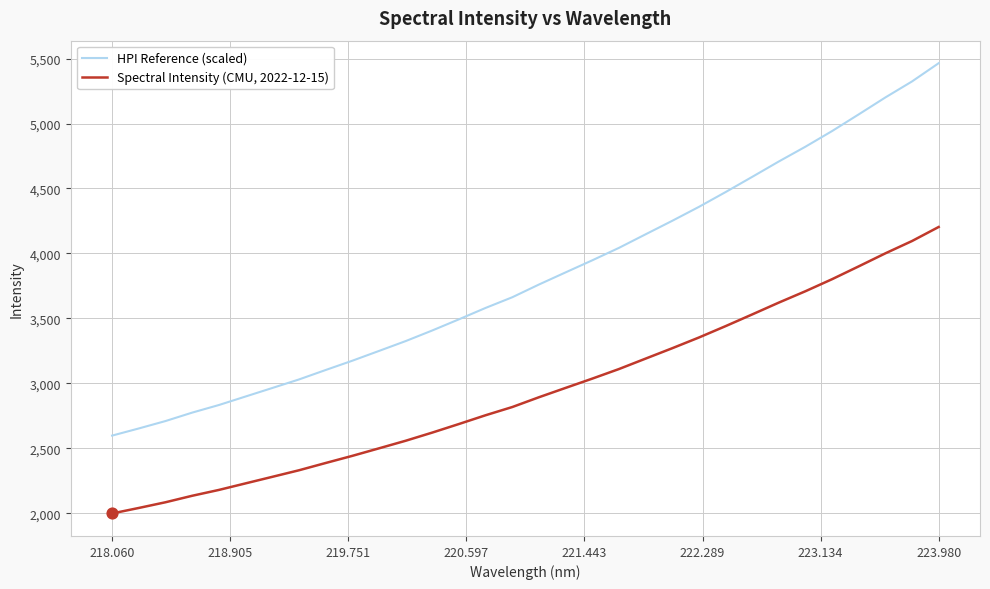

At how many categories does at least one series exceed 4550?

8